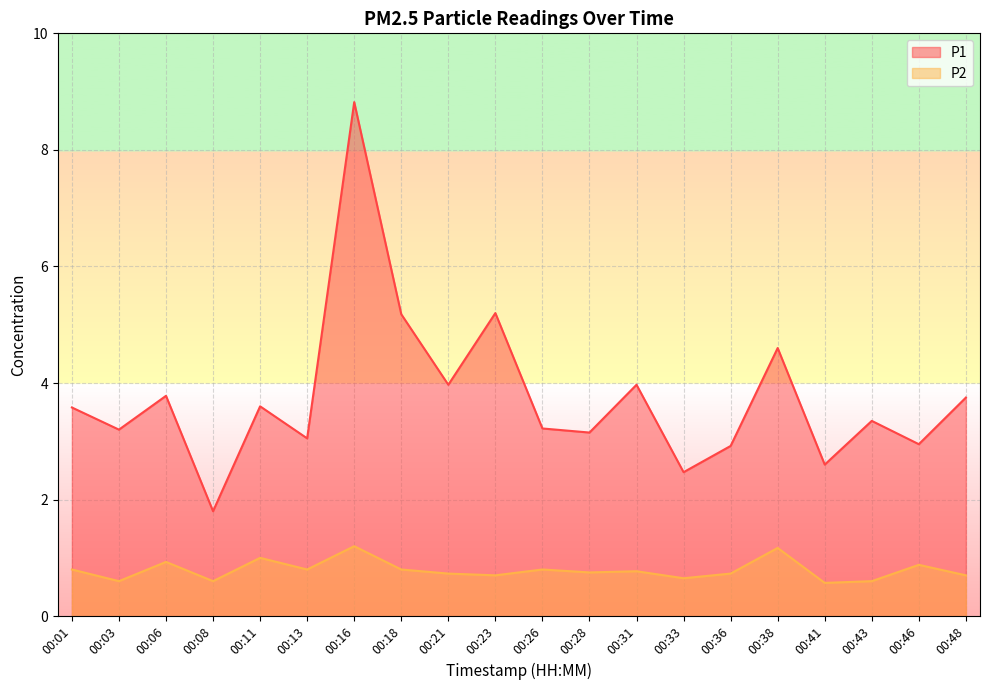

At which category does P1 reach its first local peak?

00:06